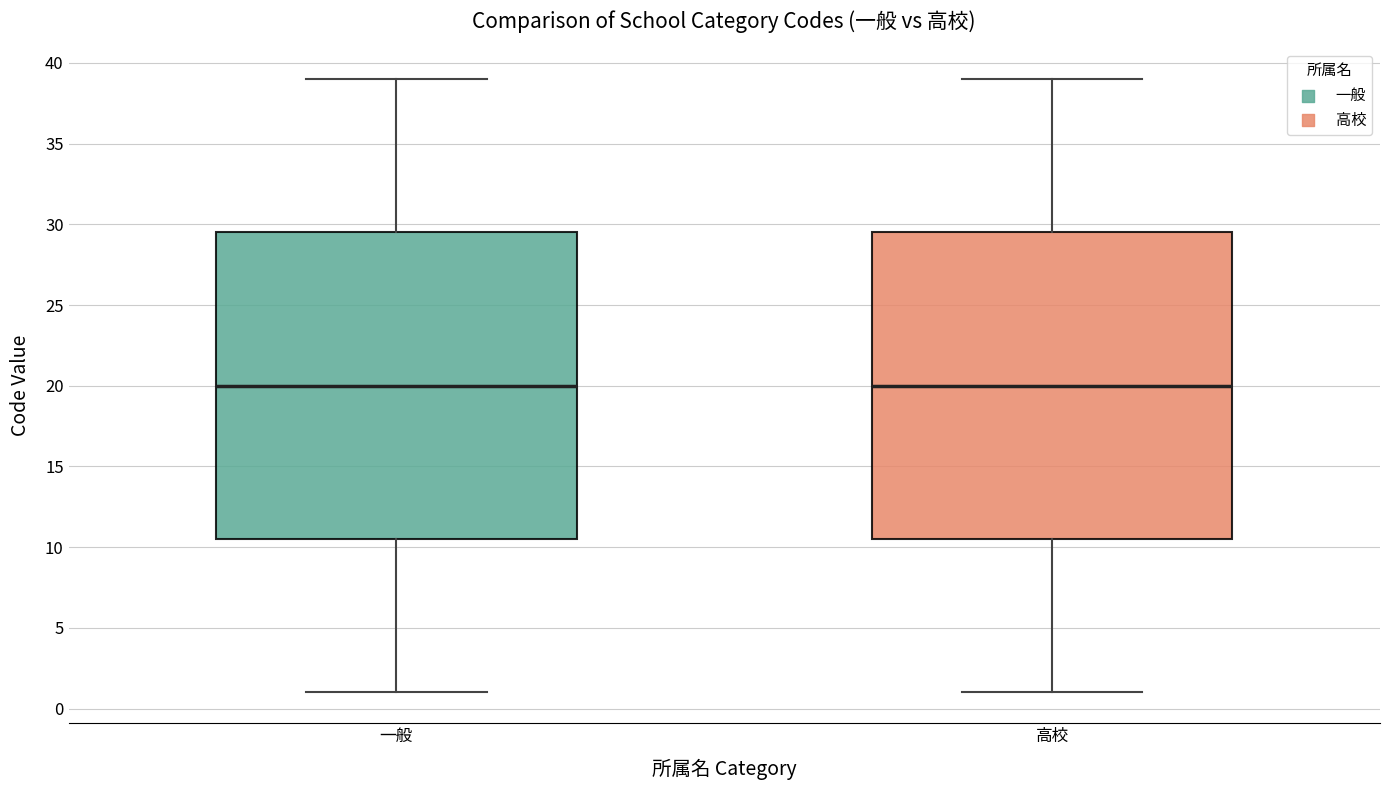

Reading left to right, transcribe this box plot: for each box, give where its median line is, the range the box spans, and where its two whiskers end, as read against the y-axis. The values are not printed on the chart, so give them approximately, as read against the axis.

一般: median 20.0, box 10.5 to 29.5, whiskers 1.0 to 39.0
高校: median 20.0, box 10.5 to 29.5, whiskers 1.0 to 39.0